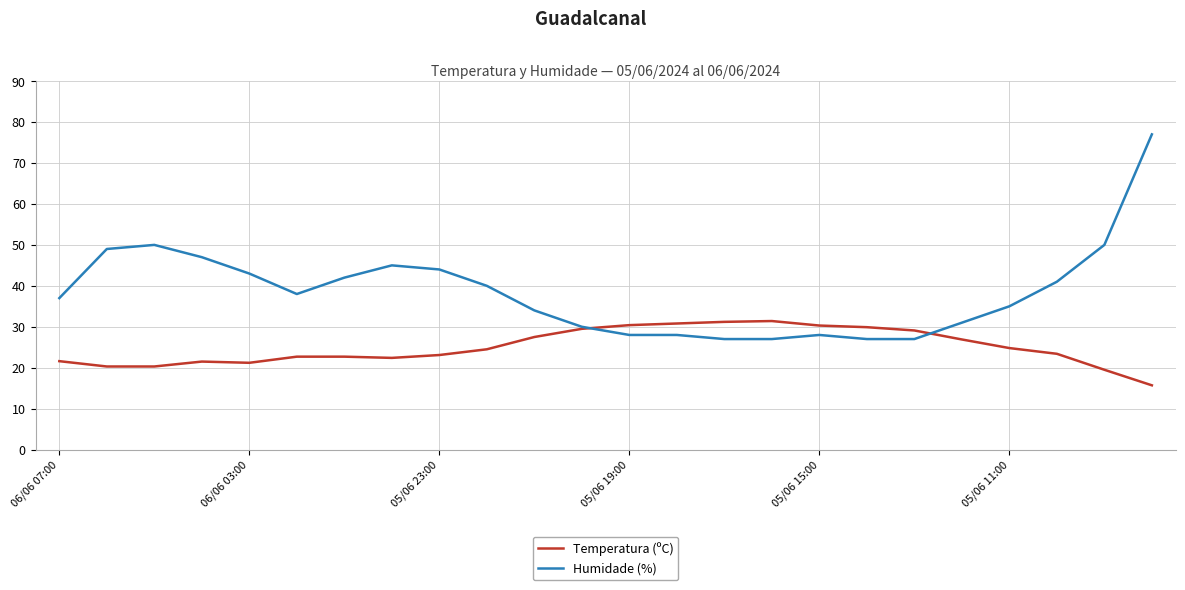

What is the minimum value shown in the chart?

15.7